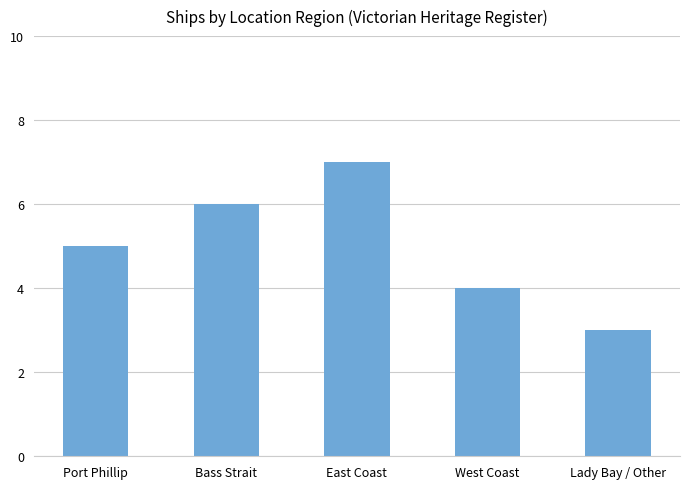

What is the maximum value shown in the chart?

7